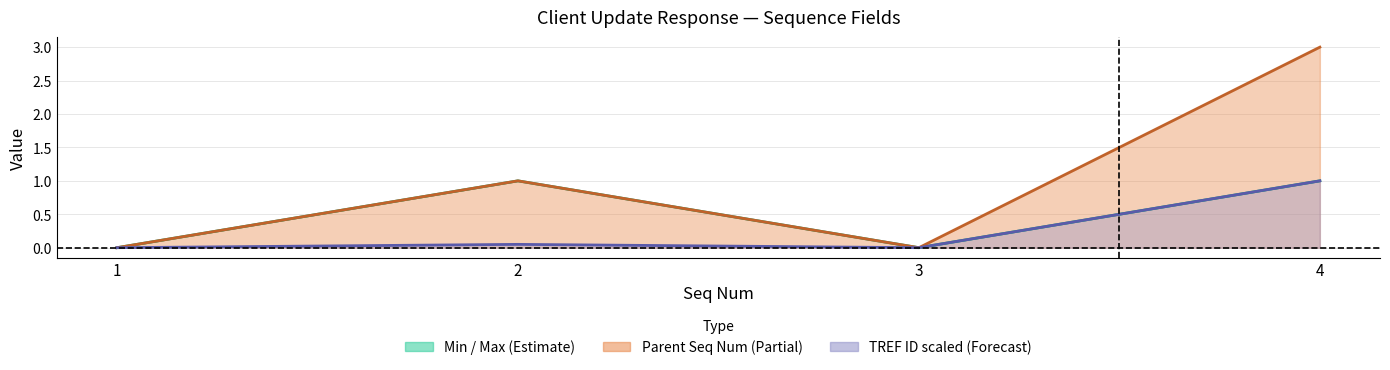

What is the value of the Min point at the 4th from the left?

1.0